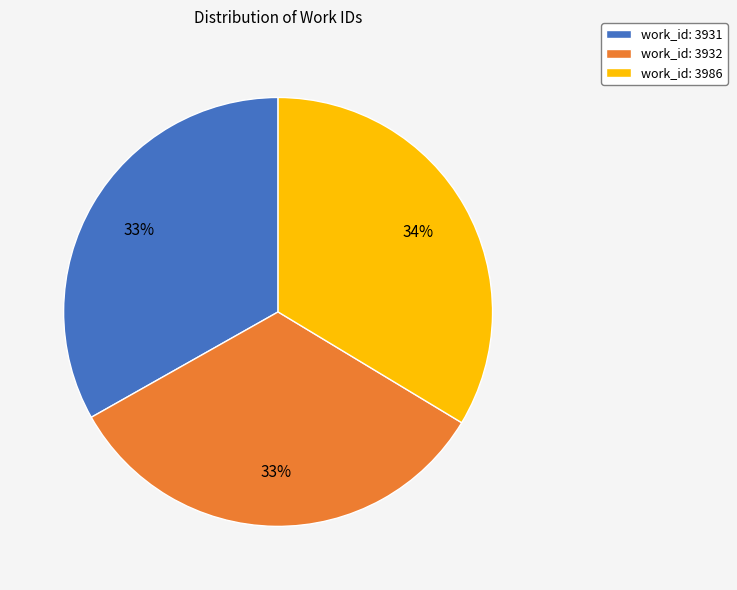

True or false: work_id: 3931 accounts for 33% of the total.

True